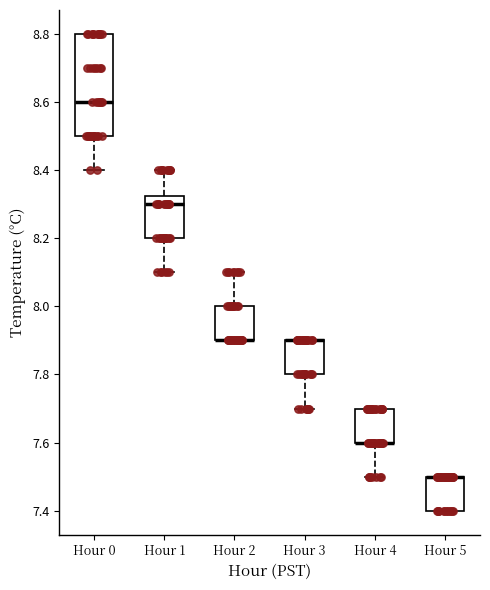

Reading left to right, read every box against the y-axis: the position of its median line, the range the box covers, and the ends of its whiskers. The values are not printed on the chart, so give them approximately, as read against the axis.

Hour 0: median 8.60, box 8.50 to 8.80, whiskers 8.40 to 8.80
Hour 1: median 8.30, box 8.20 to 8.32, whiskers 8.10 to 8.40
Hour 2: median 7.90 (drawn on the box's lower edge), box 7.90 to 8.00, whiskers 7.90 to 8.10
Hour 3: median 7.90 (drawn on the box's upper edge), box 7.80 to 7.90, whiskers 7.70 to 7.90
Hour 4: median 7.60 (drawn on the box's lower edge), box 7.60 to 7.70, whiskers 7.50 to 7.70
Hour 5: median 7.50 (drawn on the box's upper edge), box 7.40 to 7.50, whiskers 7.40 to 7.50